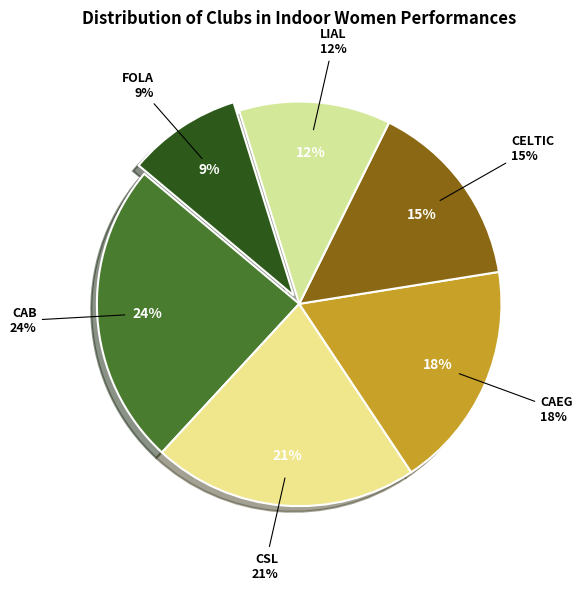

Between FOLA and CSL, which is larger?

CSL